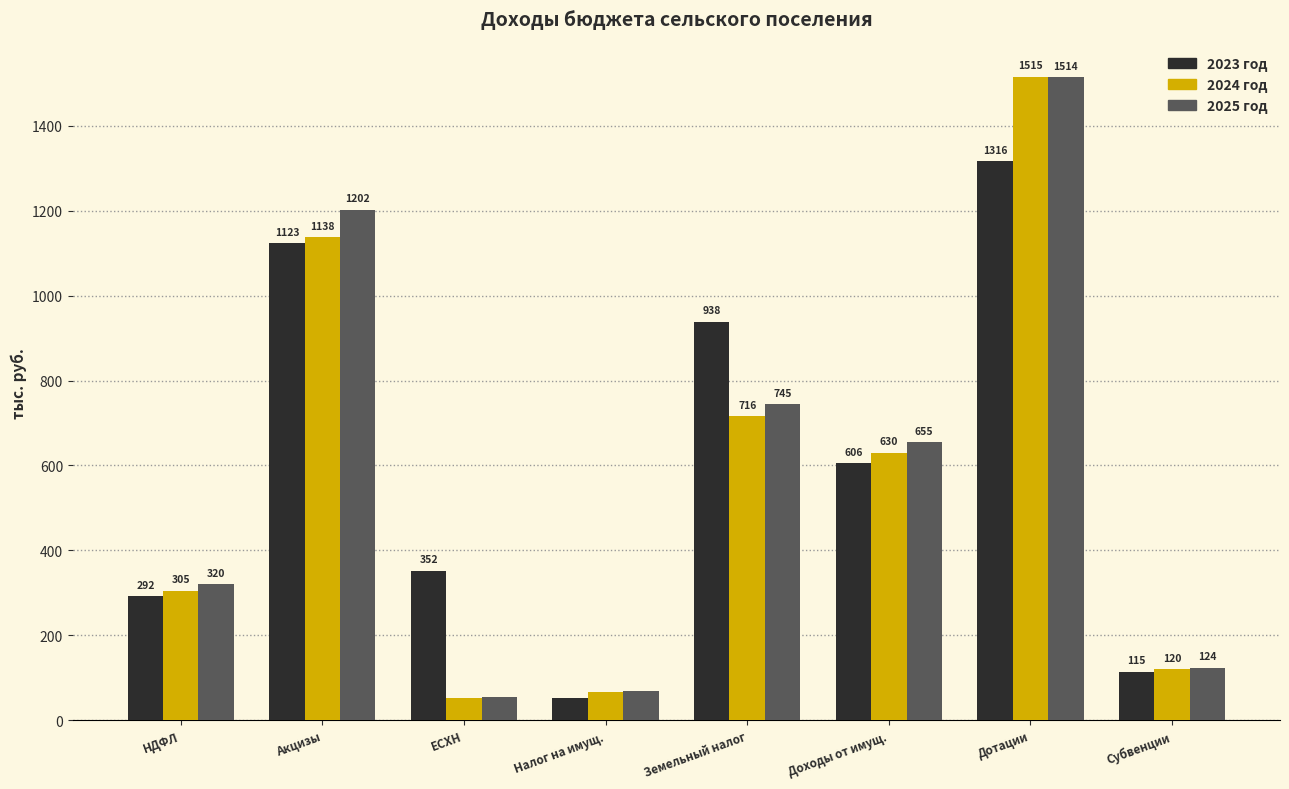

What are all the series names shown in the legend?

2023 год, 2024 год, 2025 год